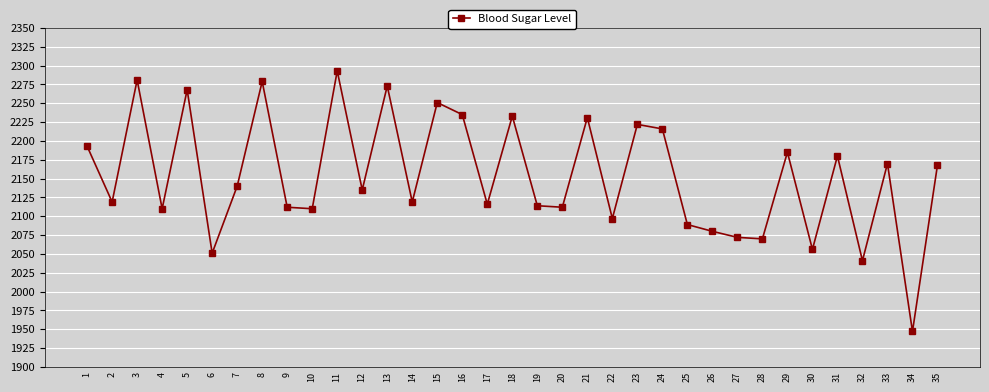

Where does the data first go above 2135?

1